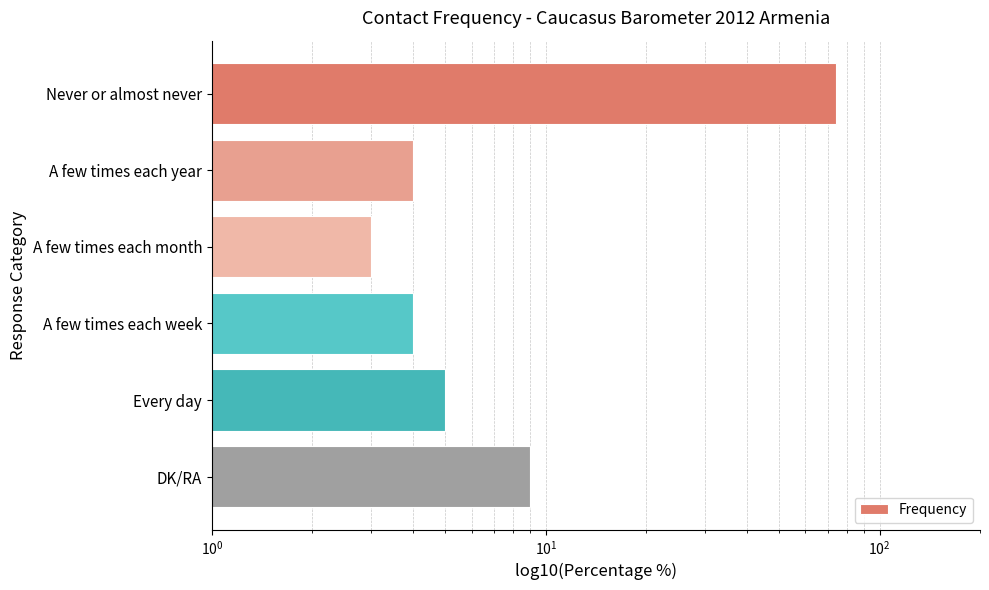

True or false: the data shows 125 at Never or almost never.

False